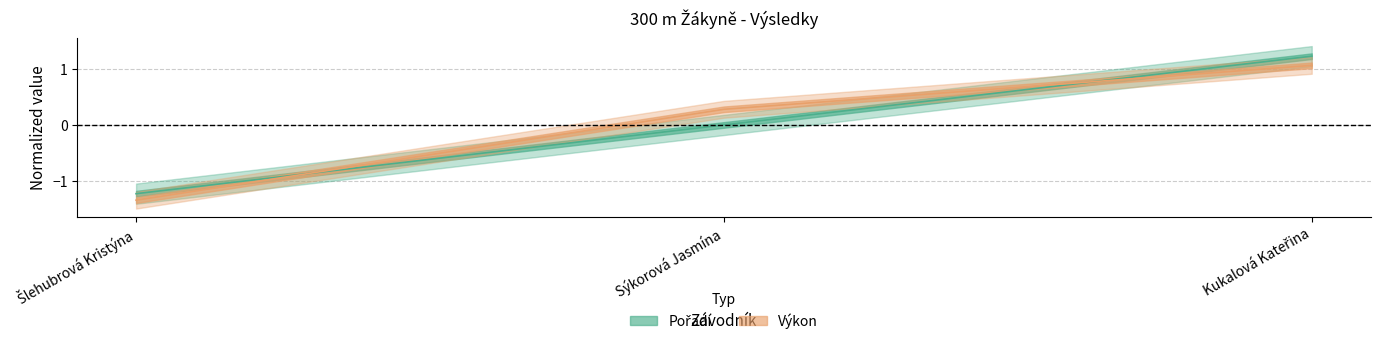

Which series has the largest range (max minus min)?

Pořadí